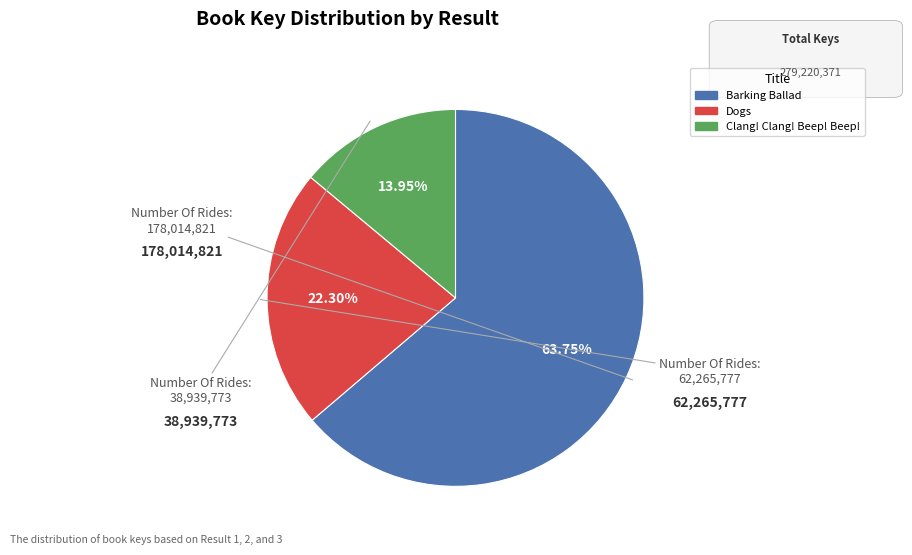

Is there a majority slice in this chart?

Yes